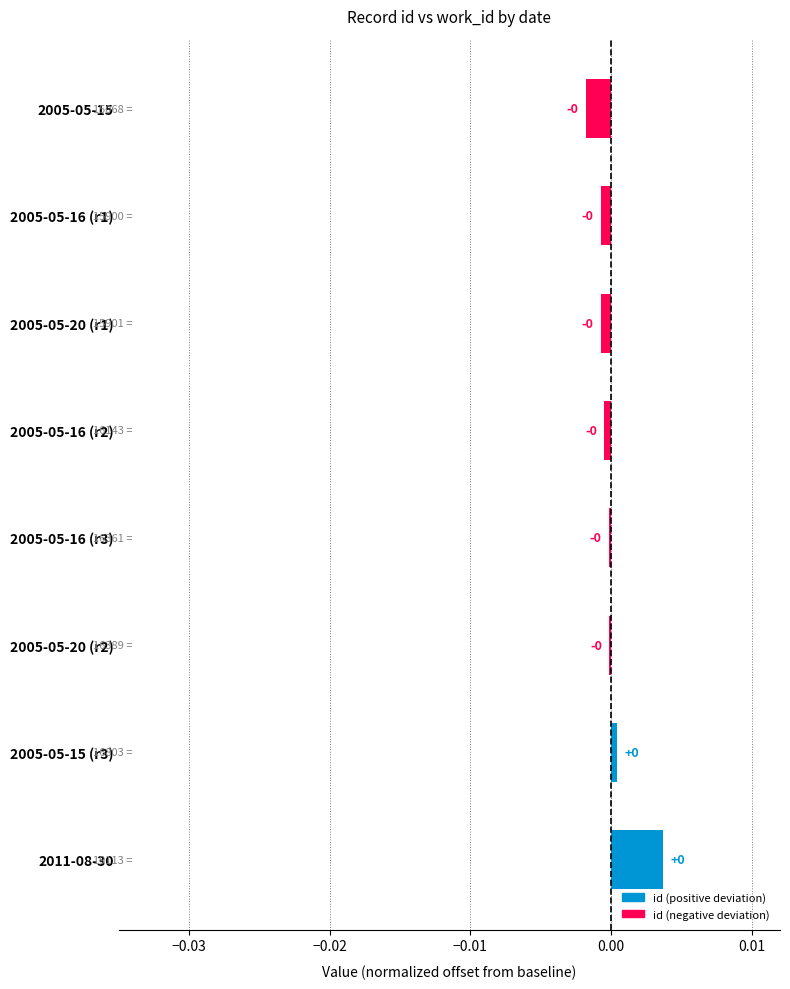

What position from the bottom is 2005-05-20 (r2)?

3